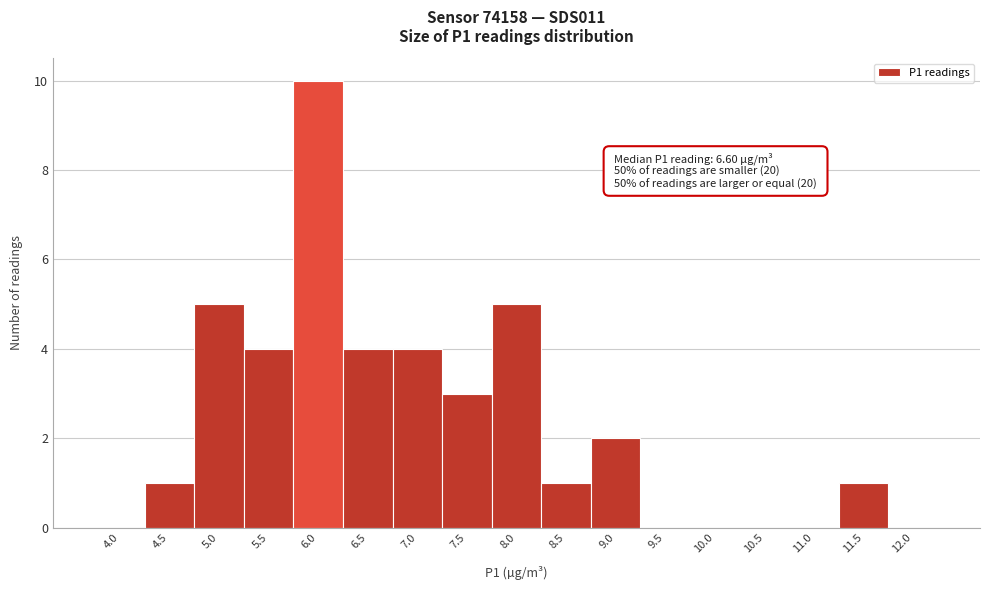

Reading right to left, transcribe all the data shown in this chart.

12.0=0	11.5=1	11.0=0	10.5=0	10.0=0	9.5=0	9.0=2	8.5=1	8.0=5	7.5=3	7.0=4	6.5=4	6.0=10	5.5=4	5.0=5	4.5=1	4.0=0